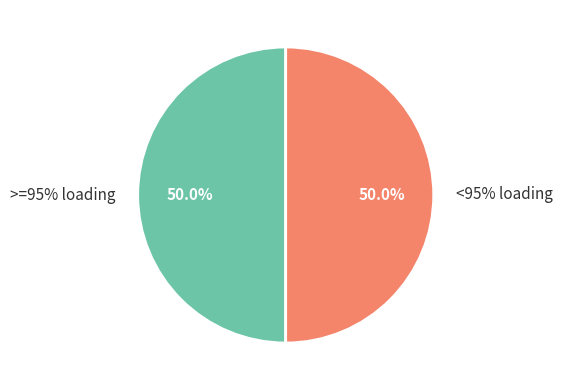

The 10 slice represents 1% of the pie. True or false?

False